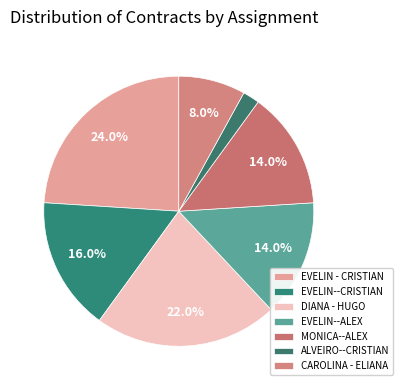

Is it true that DIANA - HUGO is 15% of the pie?

False